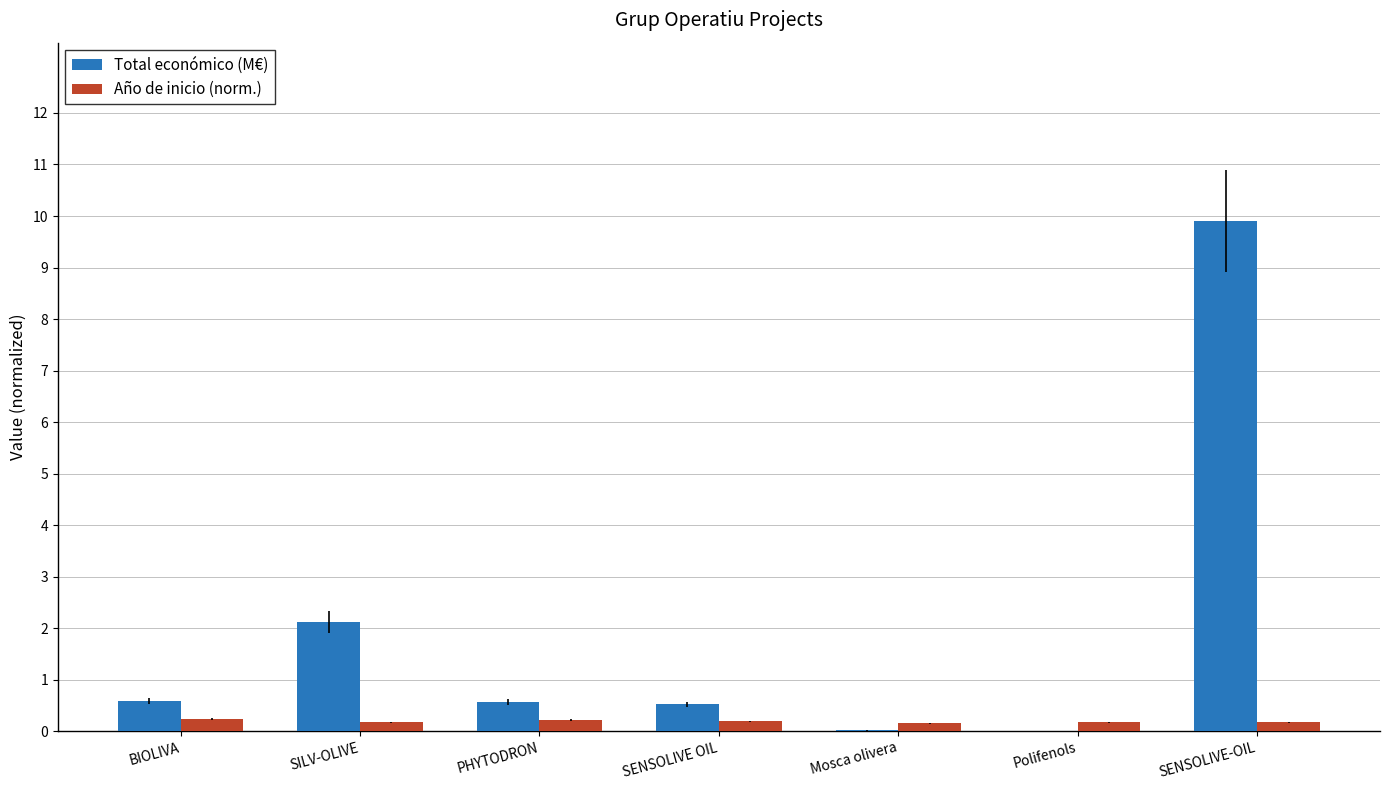

Between PHYTODRON and SENSOLIVE-OIL, which series saw the biggest shift?

Total económico (M€)